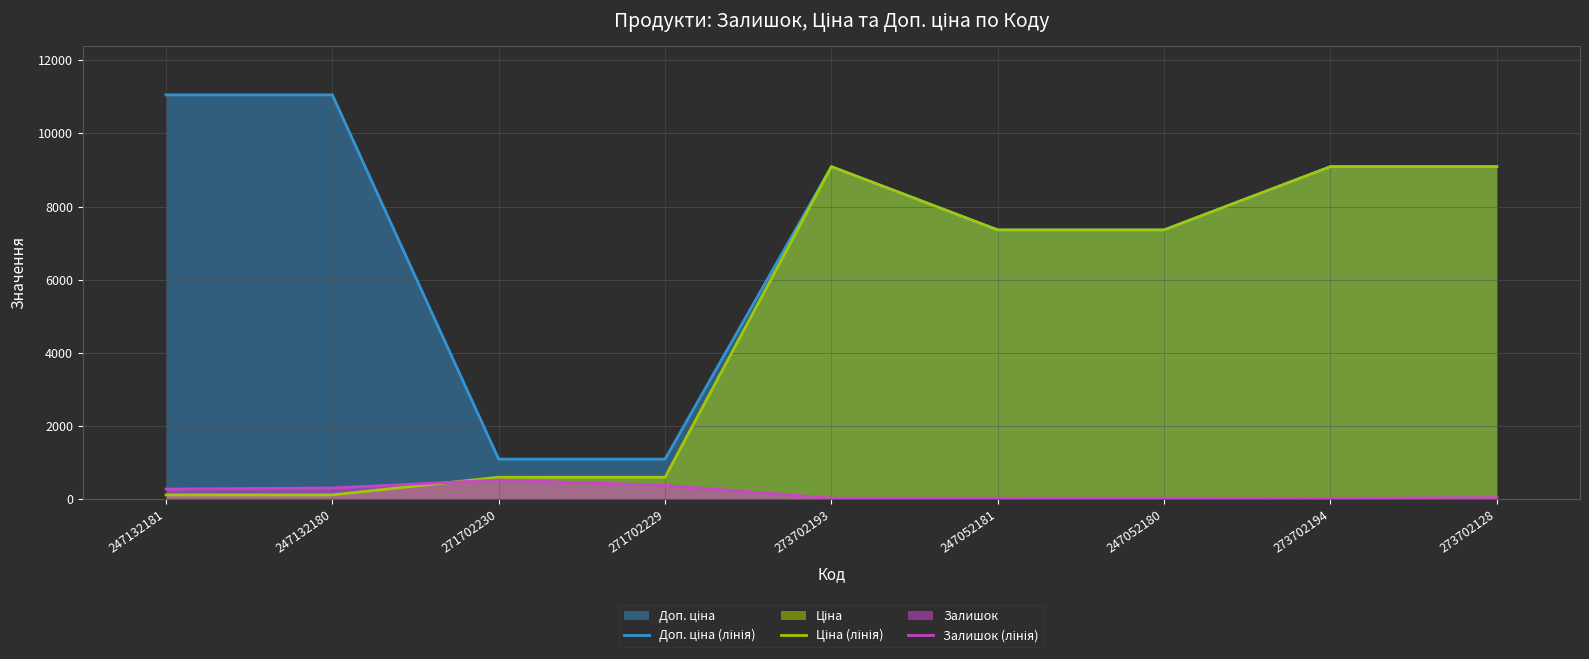

At which label does Доп. ціна (лінія) first exceed 9092?

247132181